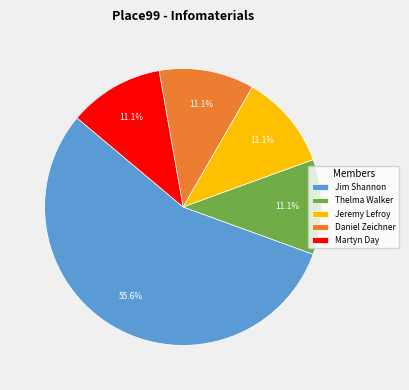

Do Jeremy Lefroy and Daniel Zeichner together represent more than half of the pie?

No